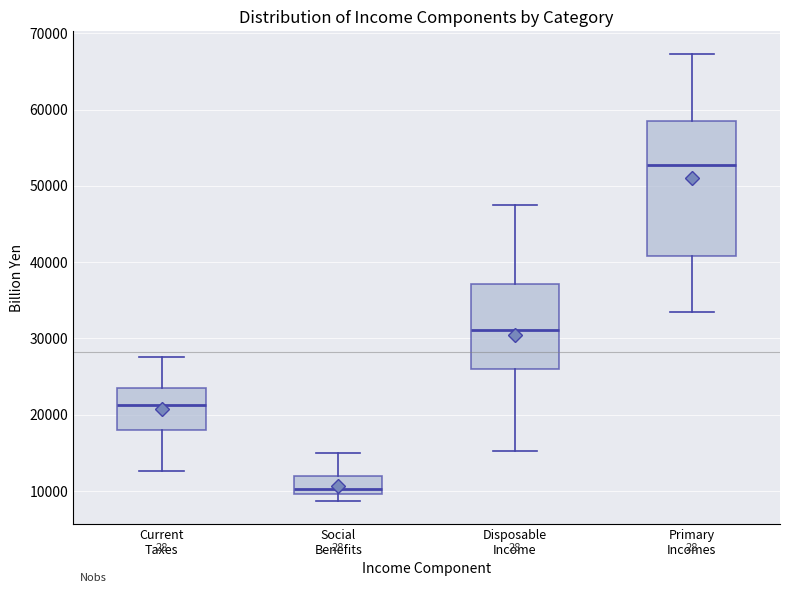

Where does the upper whisker of the box for Disposable Income end on the y-axis? The values are not printed on the chart, so give them approximately, as read against the axis.

47000